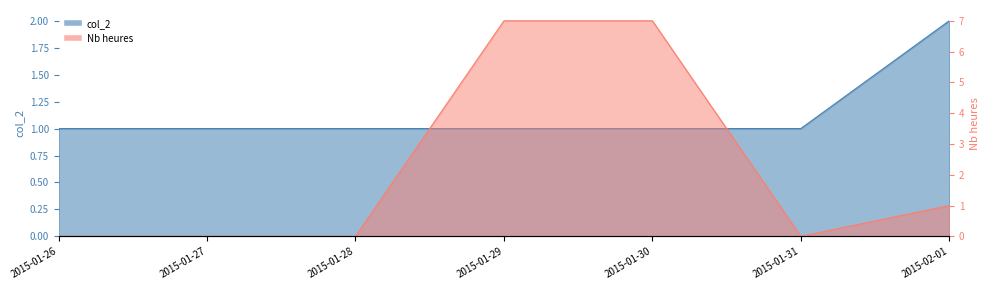

Which series ends up on top after the final intersection of col_2 and Nb heures?

col_2